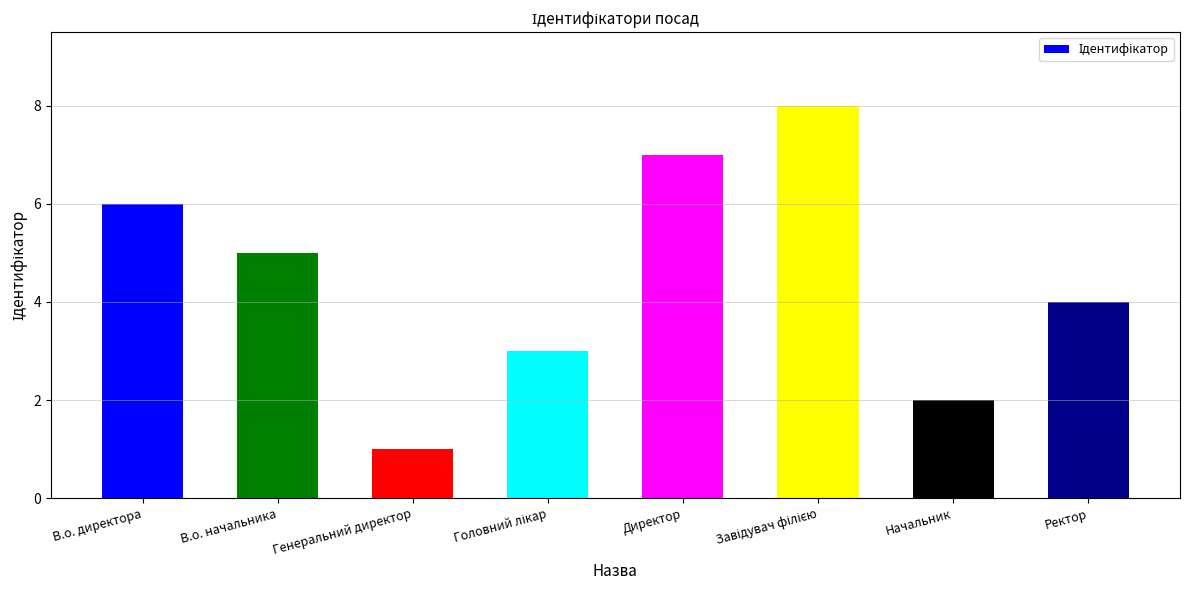

The chart shows a value of 4 at Ректор. True or false?

True